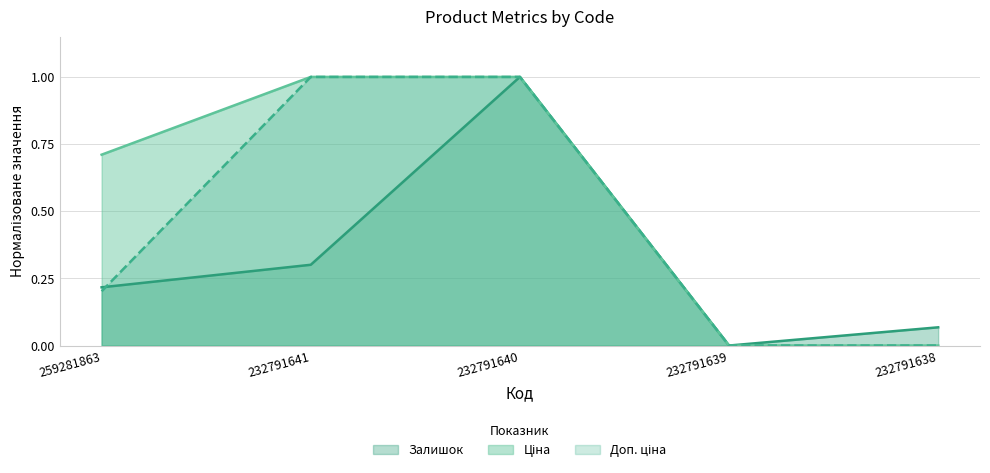

Reading left to right, what are all the values shown in this chart?

Залишок: 0.2	0.3	1.0	0.0	0.1
Ціна: 0.7	1.0	1.0	0.0	0.0
Доп. ціна: 0.2	1.0	1.0	0.0	0.0